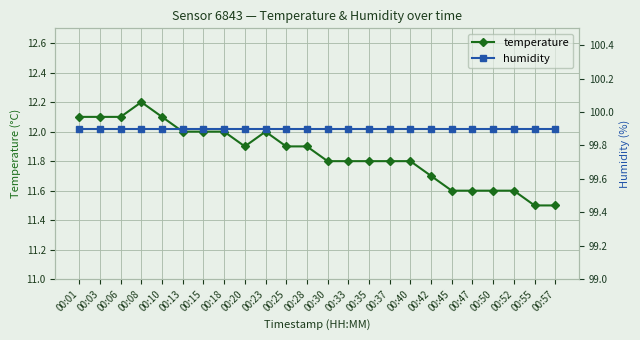

What is the maximum value for humidity?

99.9